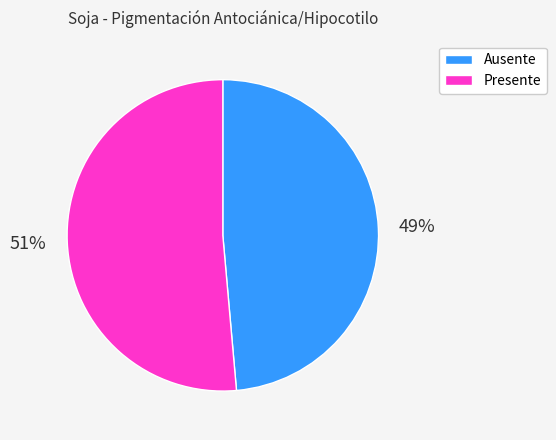

True or false: Ausente accounts for 39% of the total.

False